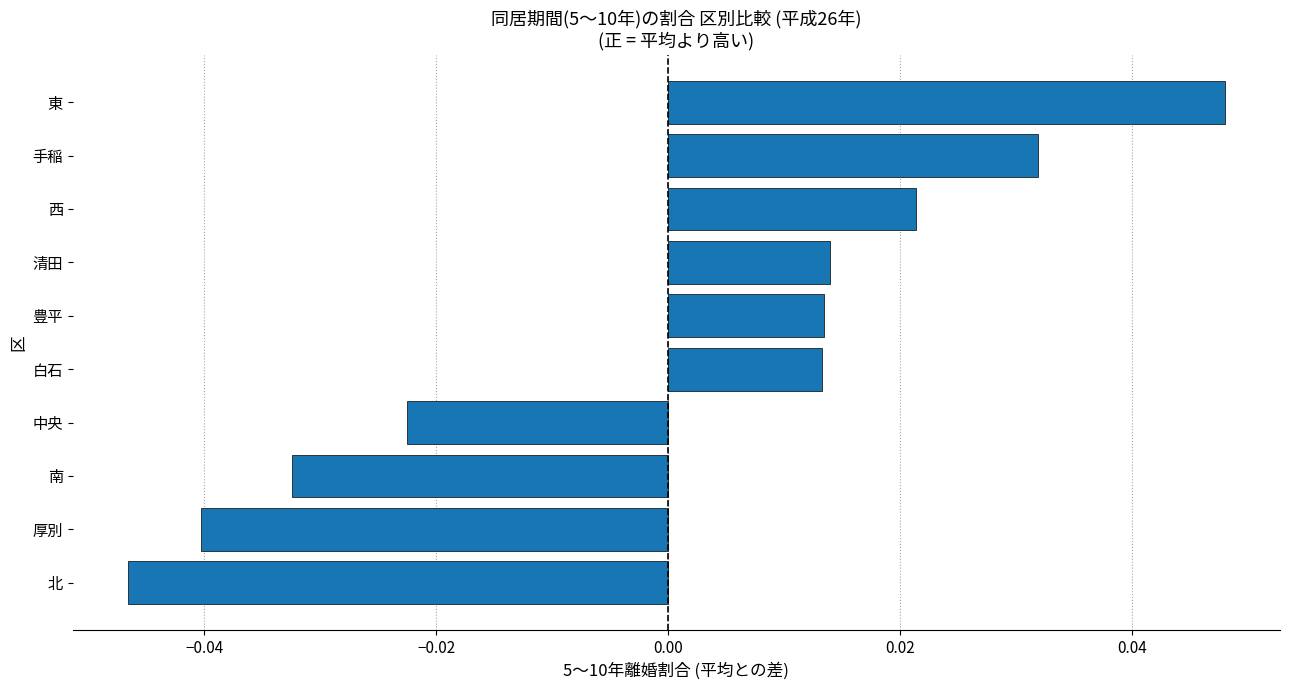

Count the number of values greater than 0.

6